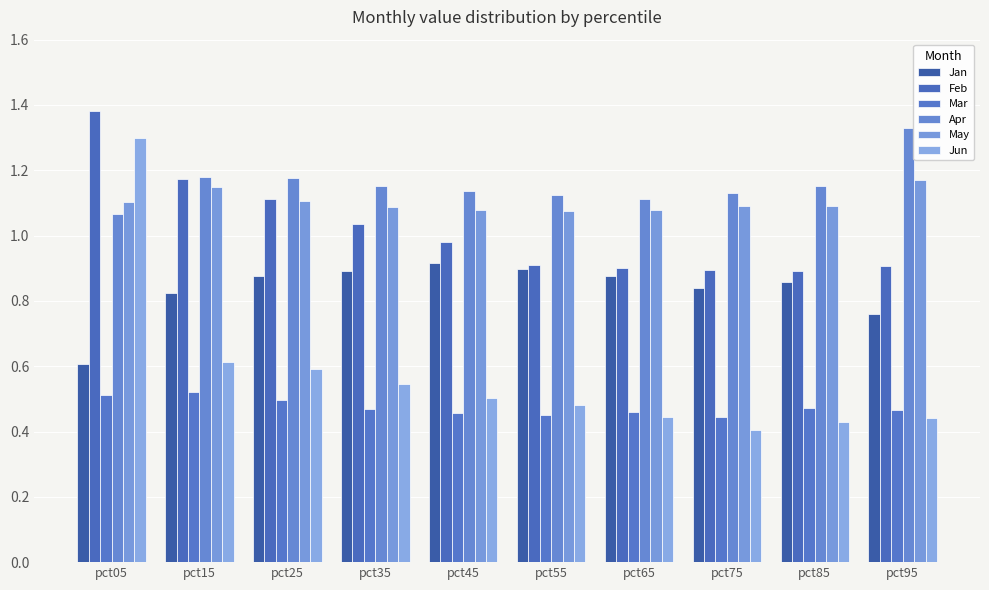

How many groups of bars are there?

10